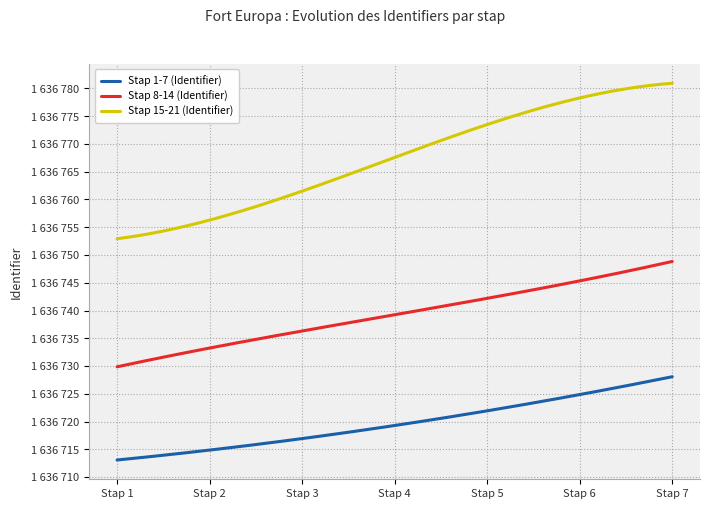

Count the Stap 1-7 (Identifier) values in the range 1636715 to 1636725.

5